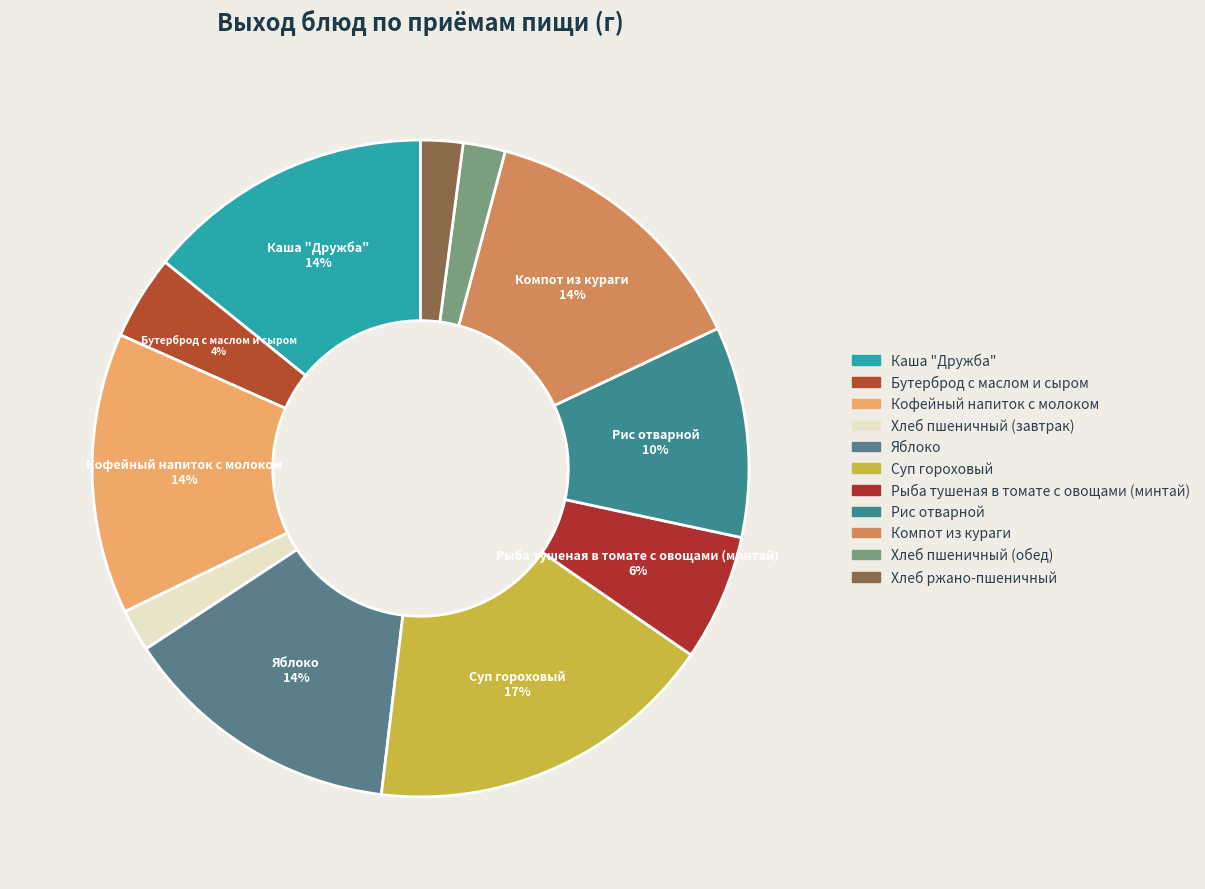

How many slices are in this pie chart?

11